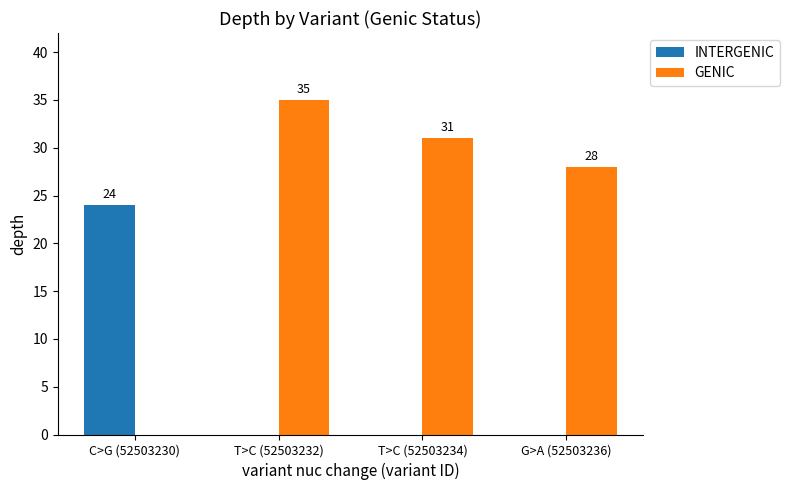

Reading left to right, what are all the values shown in this chart?

INTERGENIC: C>G (52503230)=24	T>C (52503232)=0	T>C (52503234)=0	G>A (52503236)=0
GENIC: C>G (52503230)=0	T>C (52503232)=35	T>C (52503234)=31	G>A (52503236)=28